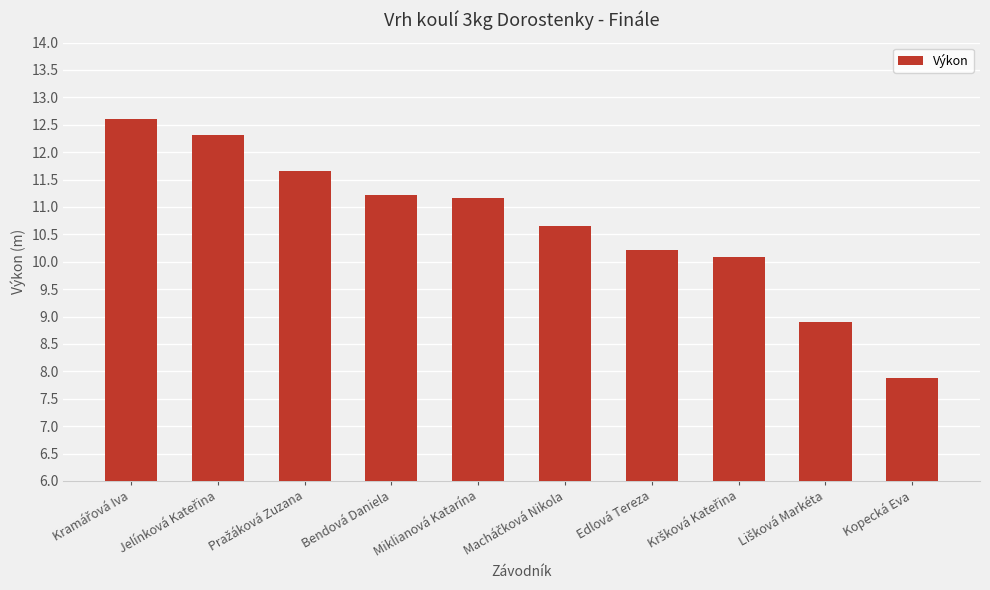

What position from the right is Miklianová Katarína?

6